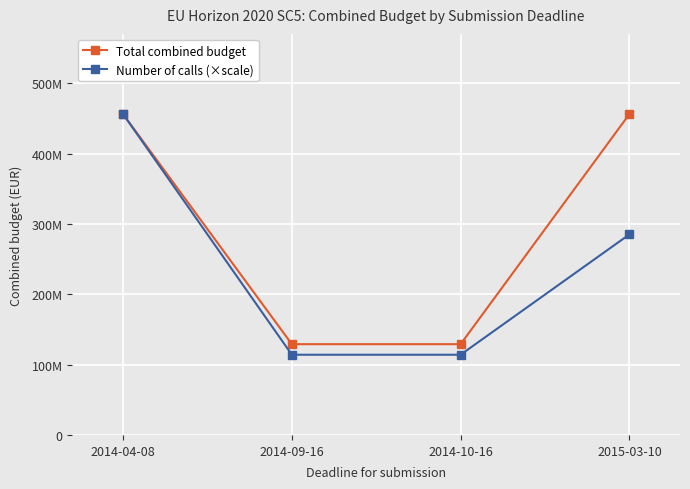

Reading left to right, what are all the values shown in this chart?

Total combined budget: 456000000	129000000	129000000	456000000
Number of calls (×scale): 456000000	114000000	114000000	285000000